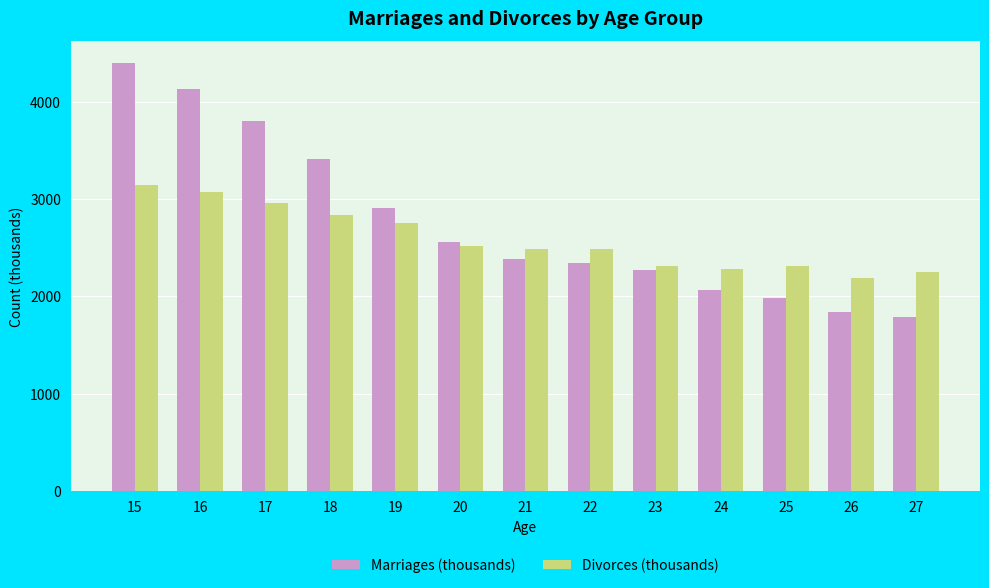

What is the total value across all series at 18?

6255